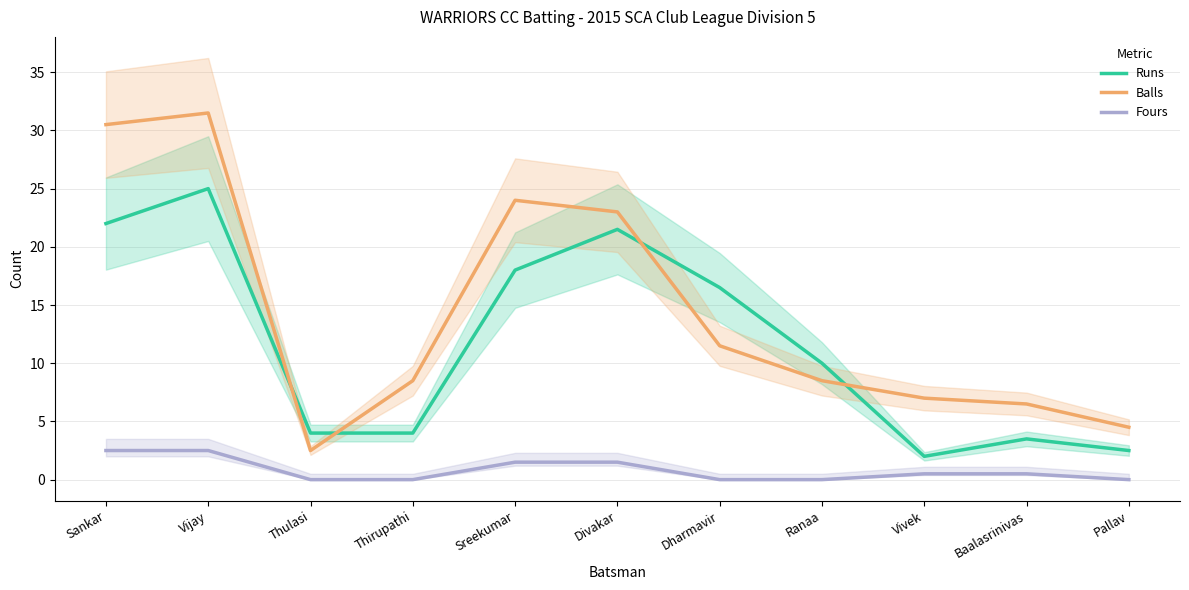

What is the difference between the Runs values at Divakar and Sankar?

0.5